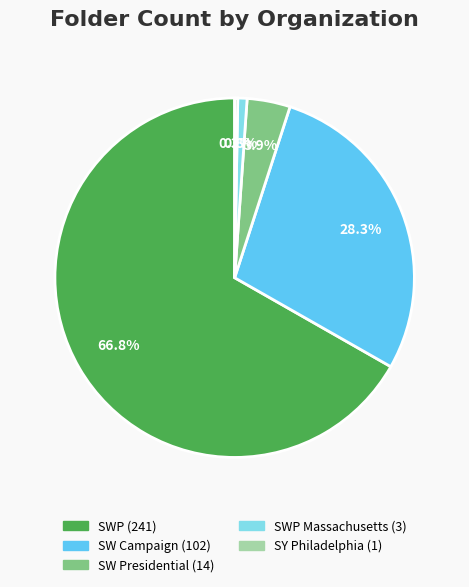

Is there any slice that represents more than half of the pie?

Yes